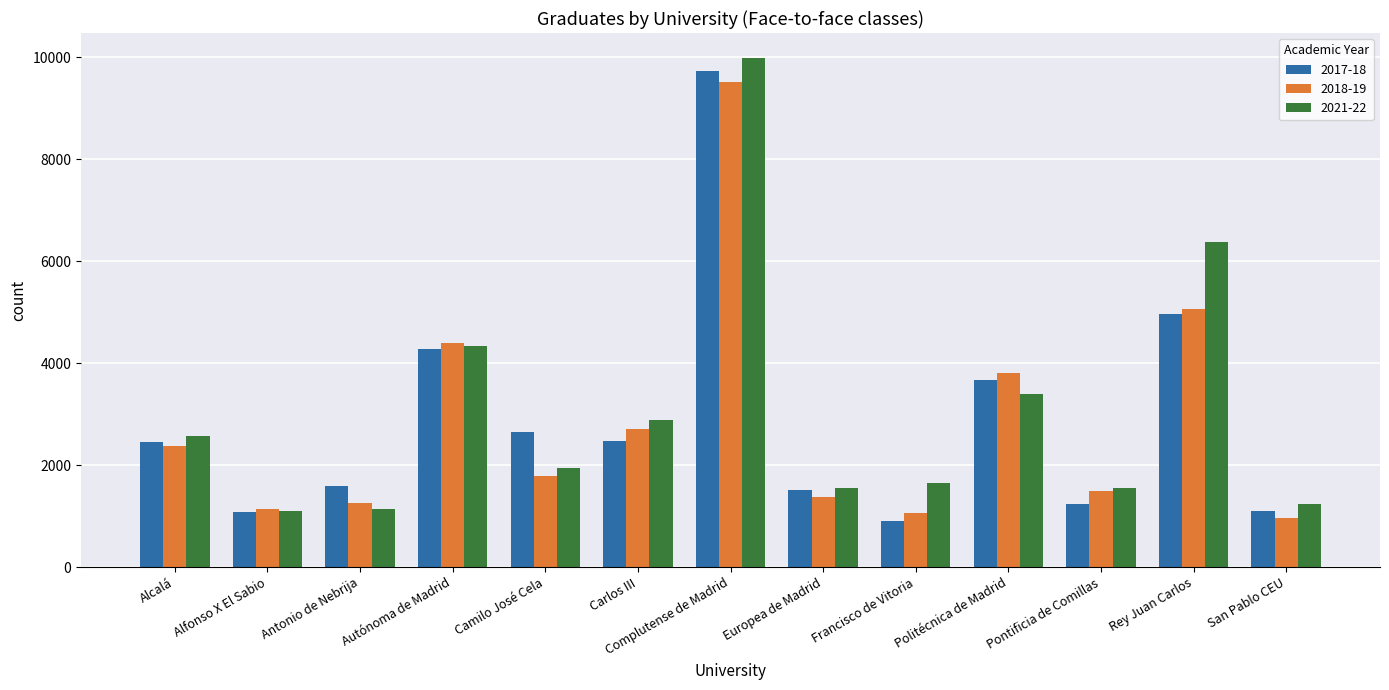

At how many categories does at least one series exceed 3466?

4